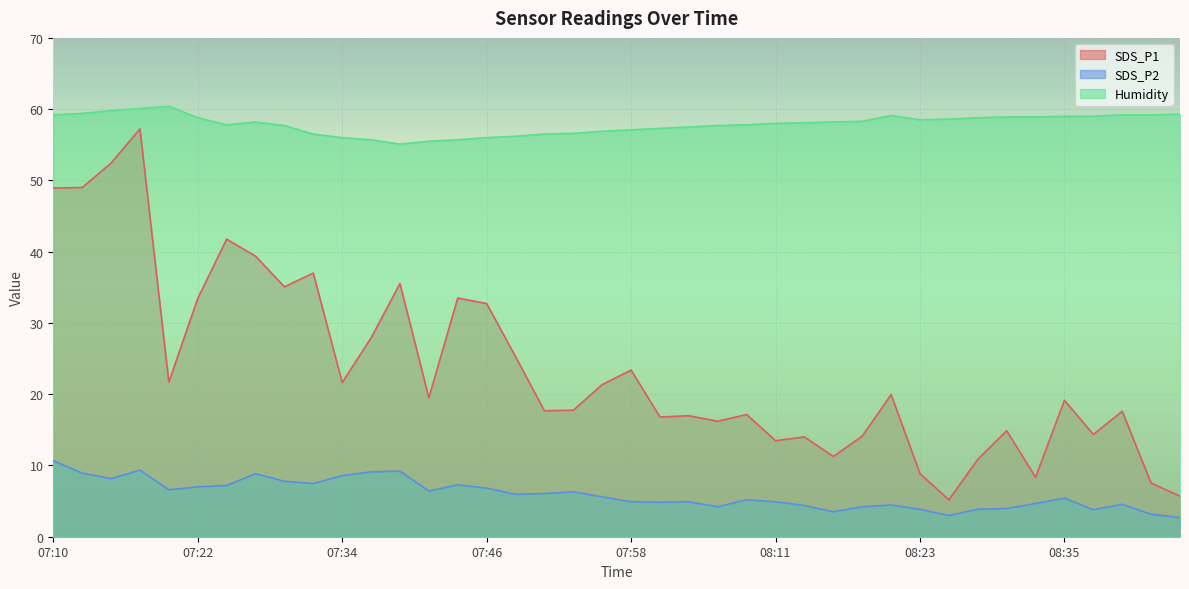

Rank the series at 08:13 from lowest to highest value.

SDS_P2, SDS_P1, Humidity